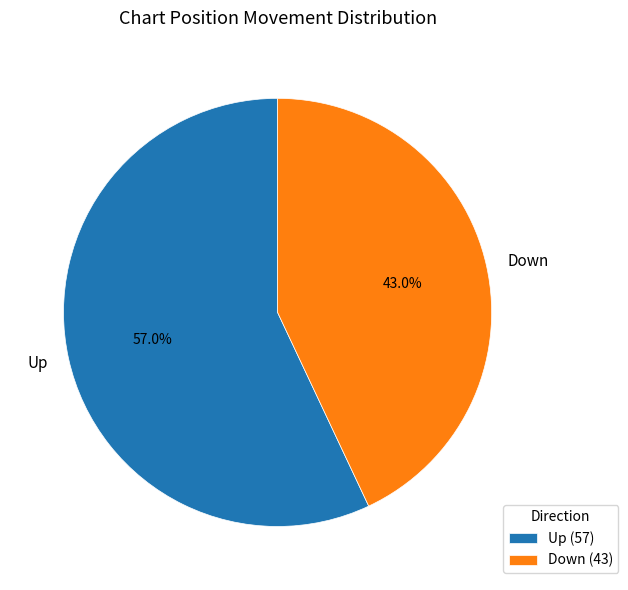

How many segments does this pie chart have?

2